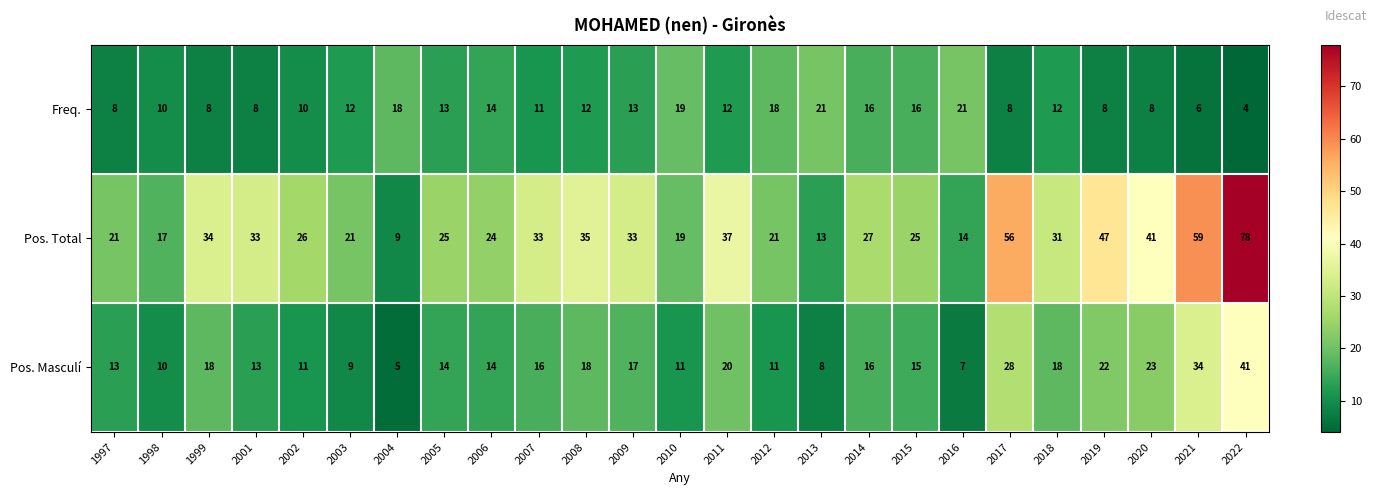

What is the average value of the Pos. Total series?

31